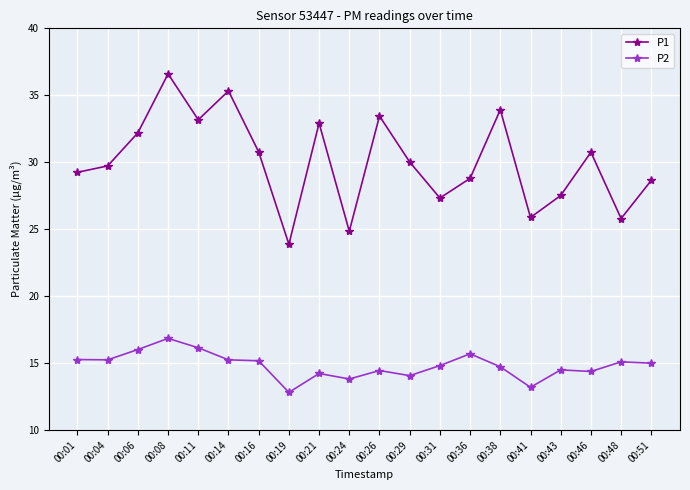

True or false: P1 has a value of 29.7 at 00:04.

True